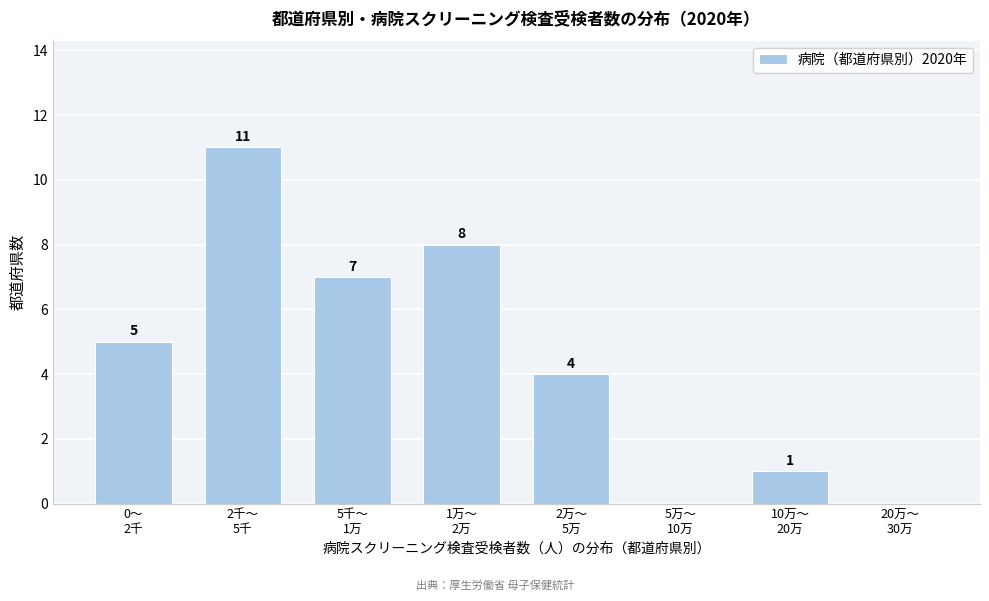

What is the greatest value displayed?

11